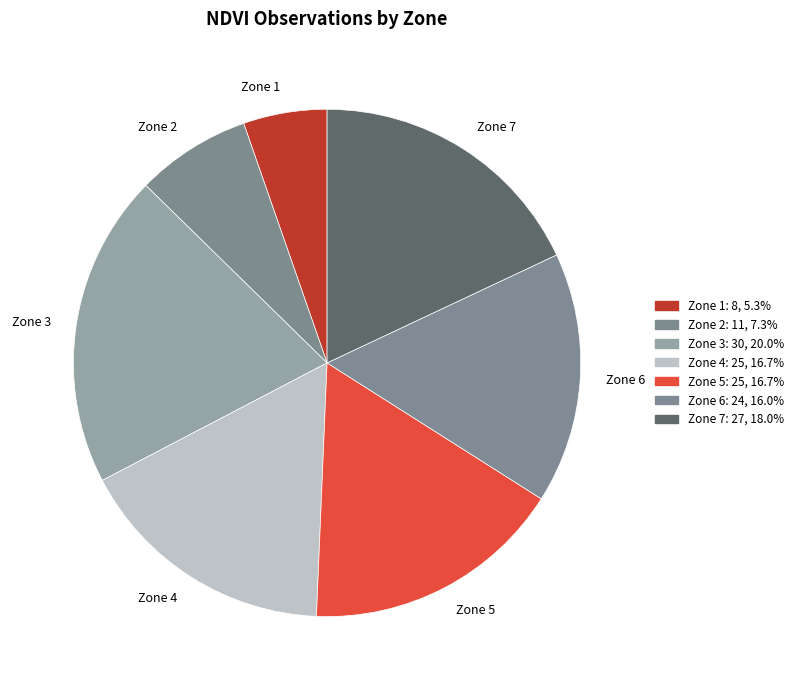

Which category has the smallest portion of the pie?

Zone 1